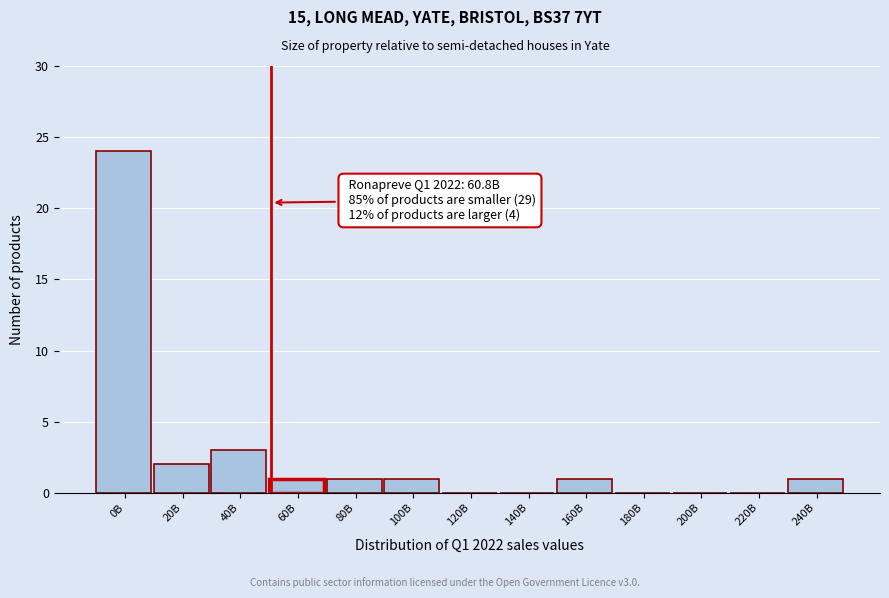

Reading right to left, what are all the values shown in this chart?

240B=1	220B=0	200B=0	180B=0	160B=1	140B=0	120B=0	100B=1	80B=1	60B=1	40B=3	20B=2	0B=24